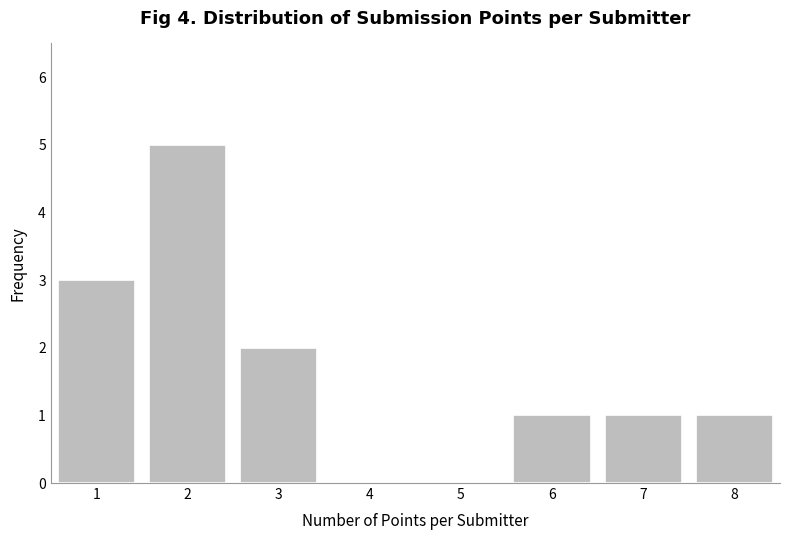

Reading left to right, transcribe all the data shown in this chart.

1=3	2=5	3=2	4=0	5=0	6=1	7=1	8=1